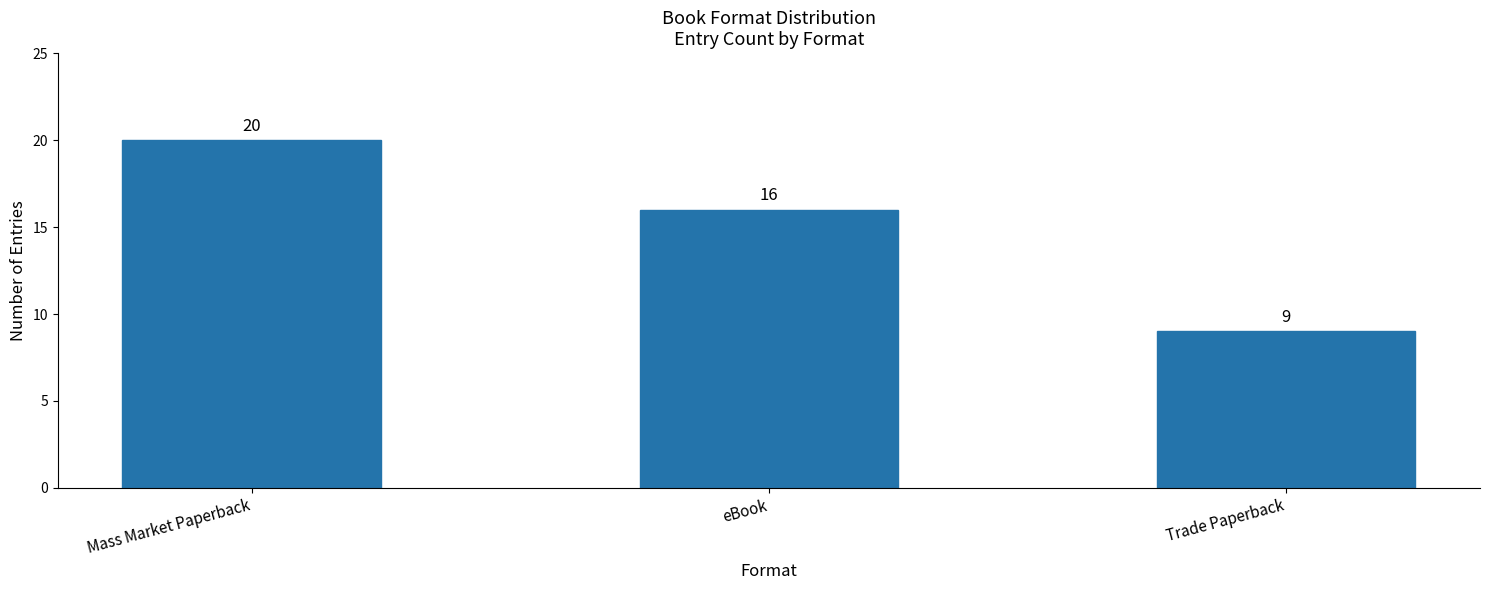

Reading left to right, list all the values displayed in this chart.

20	16	9